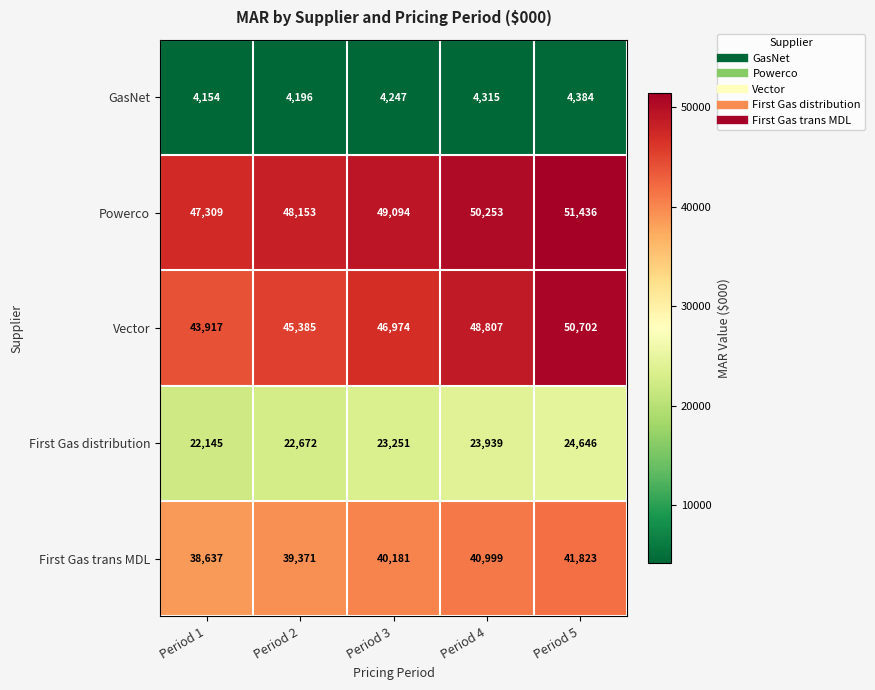

The value of Vector at Period 2 is 45385. True or false?

True